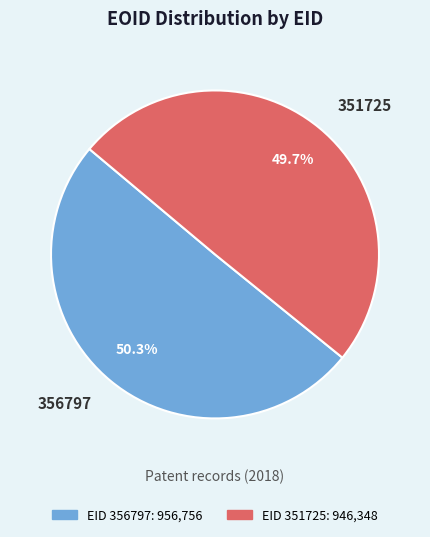

Rank the categories by value from highest to lowest.

356797, 351725